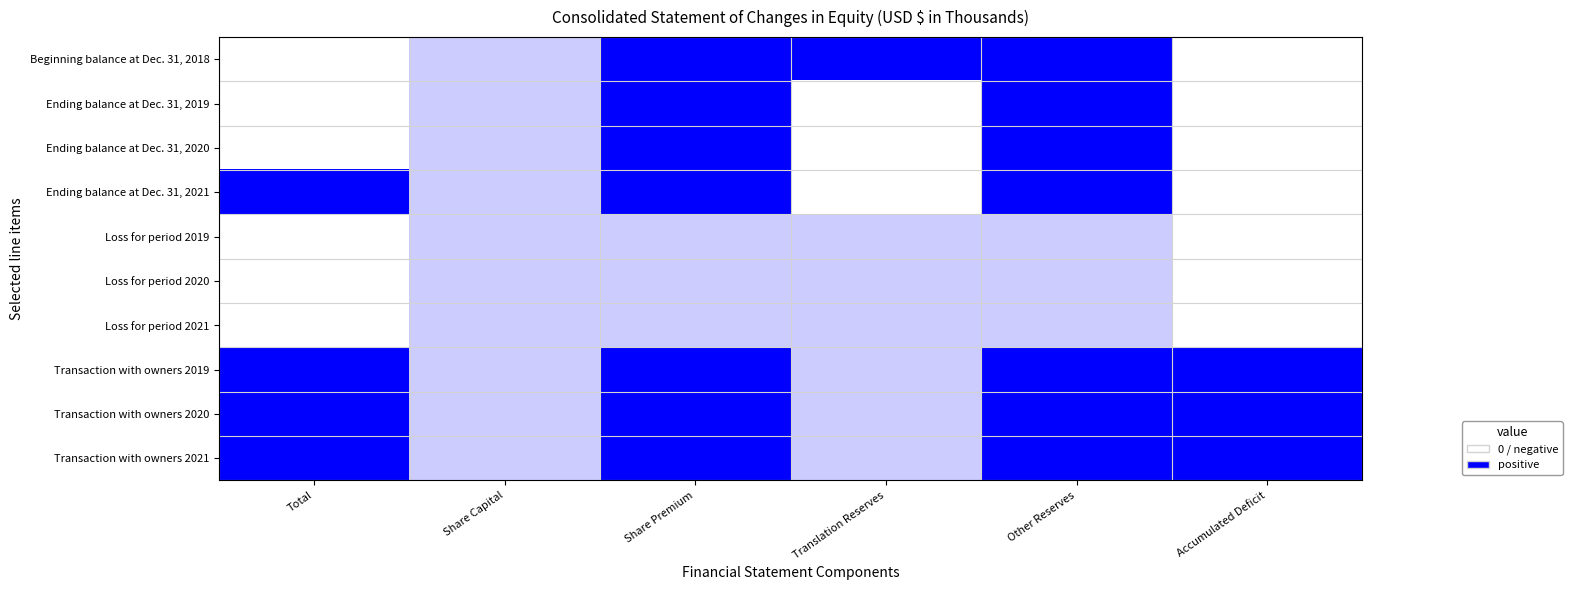

Reading left to right, list all the values displayed in this chart.

Beginning balance at Dec. 31, 2018: Total=-1	Share Capital=0	Share Premium=1	Translation Reserves=1	Other Reserves=1	Accumulated Deficit=-1
Ending balance at Dec. 31, 2019: Total=-1	Share Capital=0	Share Premium=1	Translation Reserves=-1	Other Reserves=1	Accumulated Deficit=-1
Ending balance at Dec. 31, 2020: Total=-1	Share Capital=0	Share Premium=1	Translation Reserves=-1	Other Reserves=1	Accumulated Deficit=-1
Ending balance at Dec. 31, 2021: Total=1	Share Capital=0	Share Premium=1	Translation Reserves=-1	Other Reserves=1	Accumulated Deficit=-1
Loss for period 2019: Total=-1	Share Capital=0	Share Premium=0	Translation Reserves=0	Other Reserves=0	Accumulated Deficit=-1
Loss for period 2020: Total=-1	Share Capital=0	Share Premium=0	Translation Reserves=0	Other Reserves=0	Accumulated Deficit=-1
Loss for period 2021: Total=-1	Share Capital=0	Share Premium=0	Translation Reserves=0	Other Reserves=0	Accumulated Deficit=-1
Transaction with owners 2019: Total=1	Share Capital=0	Share Premium=1	Translation Reserves=0	Other Reserves=1	Accumulated Deficit=1
Transaction with owners 2020: Total=1	Share Capital=0	Share Premium=1	Translation Reserves=0	Other Reserves=1	Accumulated Deficit=1
Transaction with owners 2021: Total=1	Share Capital=0	Share Premium=1	Translation Reserves=0	Other Reserves=1	Accumulated Deficit=1